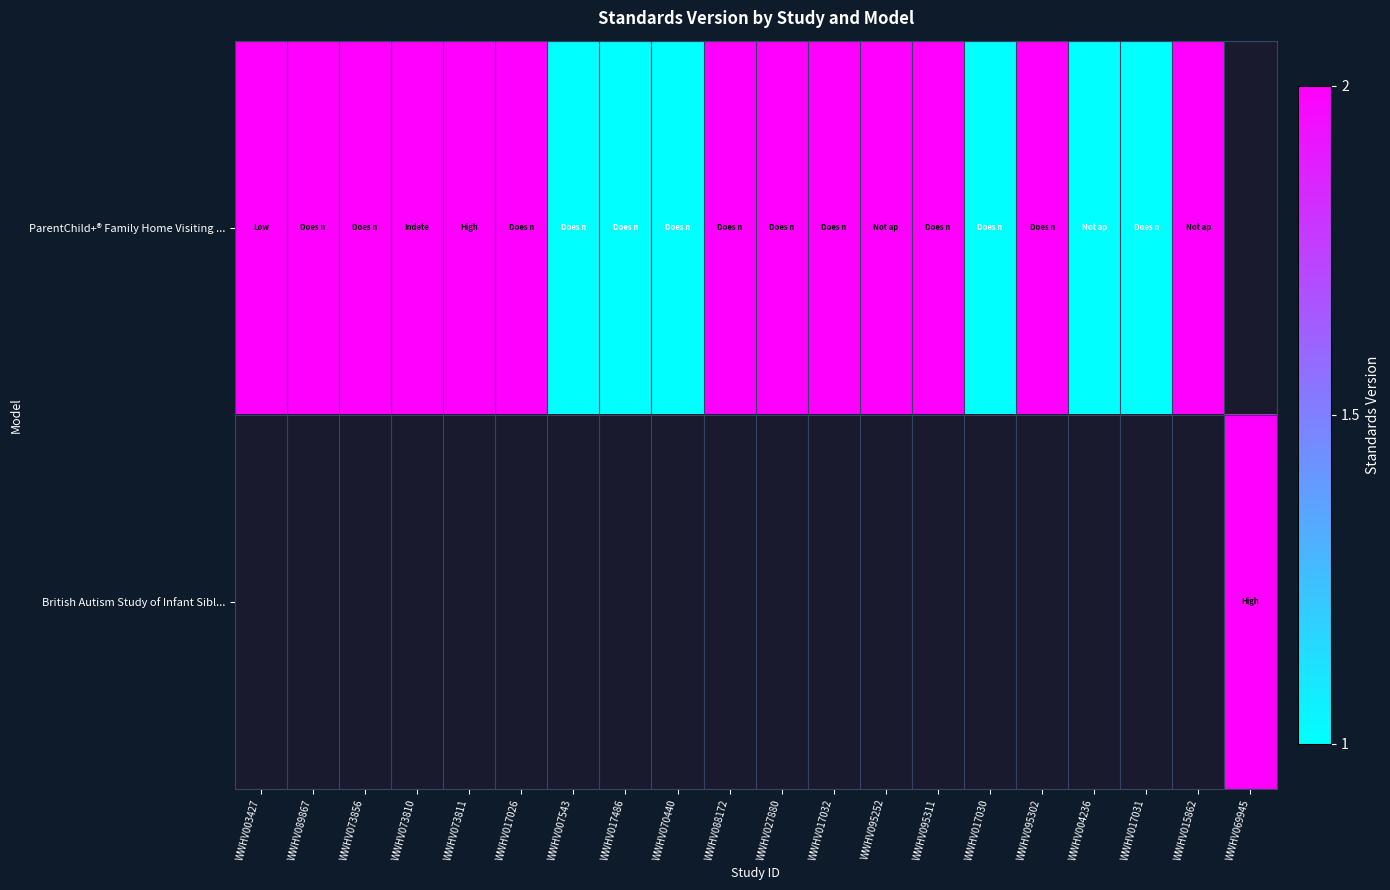

Which category has the lowest value across all series?

WWHV007543